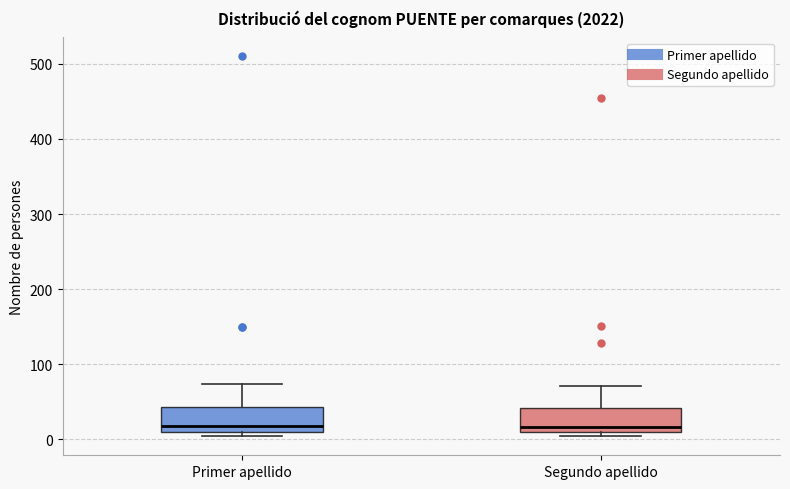

Where is the upper edge of the box for Segundo apellido on the y-axis? The values are not printed on the chart, so give them approximately, as read against the axis.

40